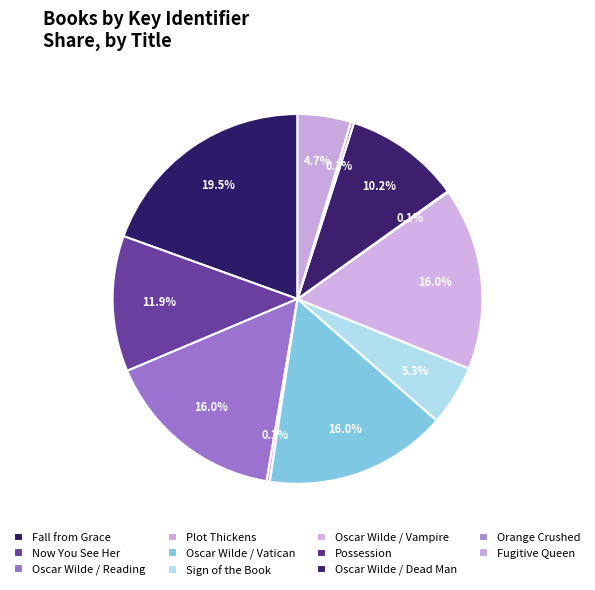

Rank the categories by value from highest to lowest.

Fall from Grace, Oscar Wilde / Reading, Oscar Wilde / Vatican, Oscar Wilde / Vampire, Now You See Her, Oscar Wilde / Dead Man, Sign of the Book, Fugitive Queen, Orange Crushed, Plot Thickens, Possession